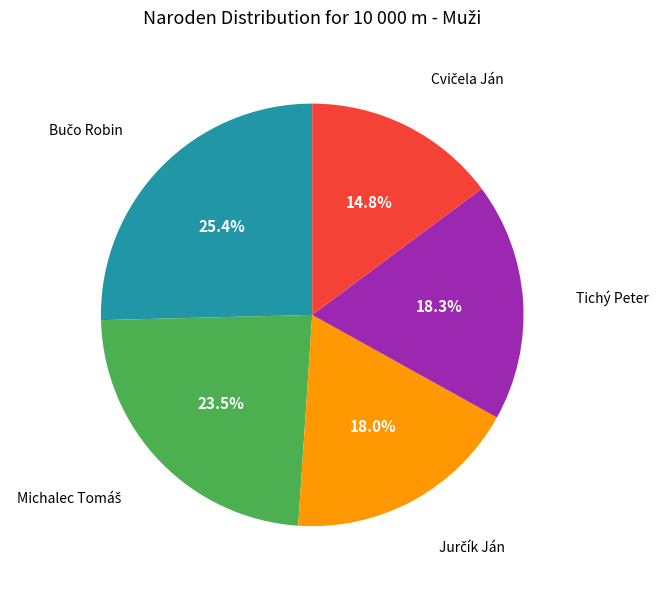

Is there a majority slice in this chart?

No